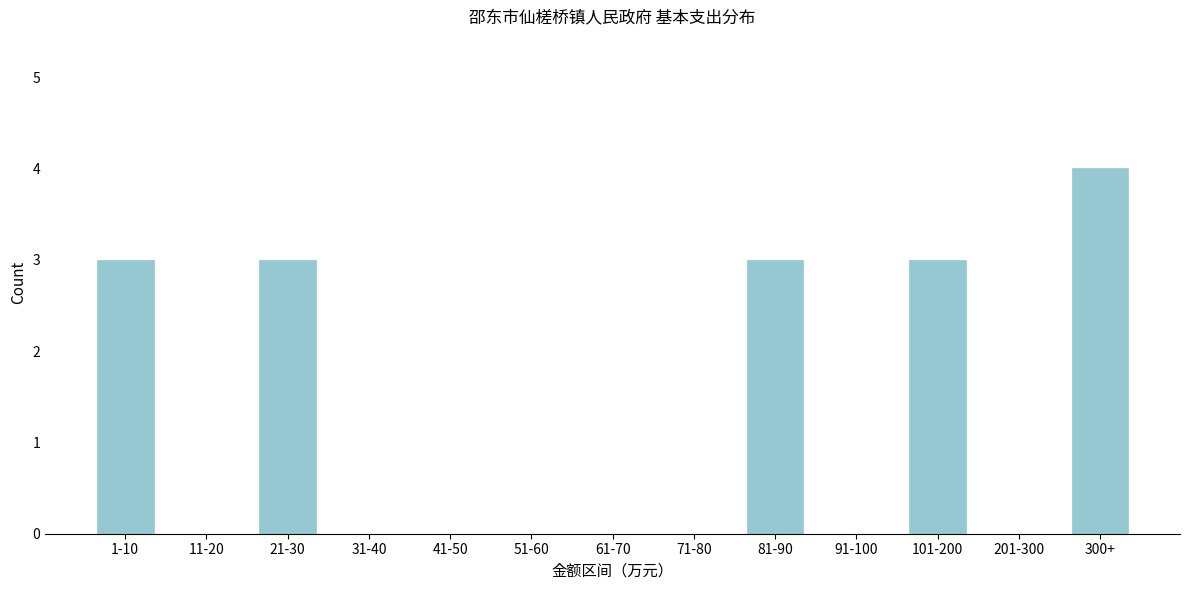

Reading left to right, what are all the values shown in this chart?

1-10=3	11-20=0	21-30=3	31-40=0	41-50=0	51-60=0	61-70=0	71-80=0	81-90=3	91-100=0	101-200=3	201-300=0	300+=4